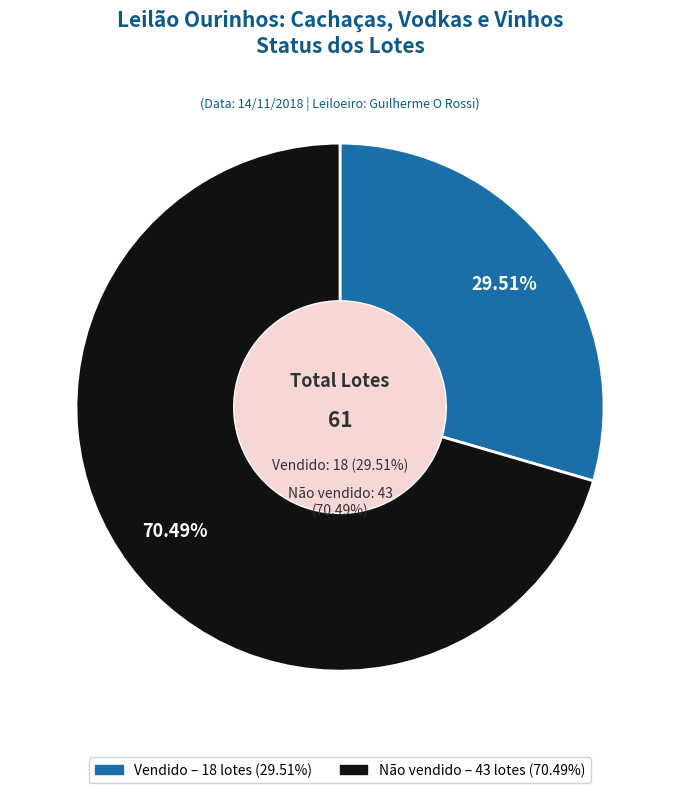

To the nearest percent, what is the average slice percentage?

50%